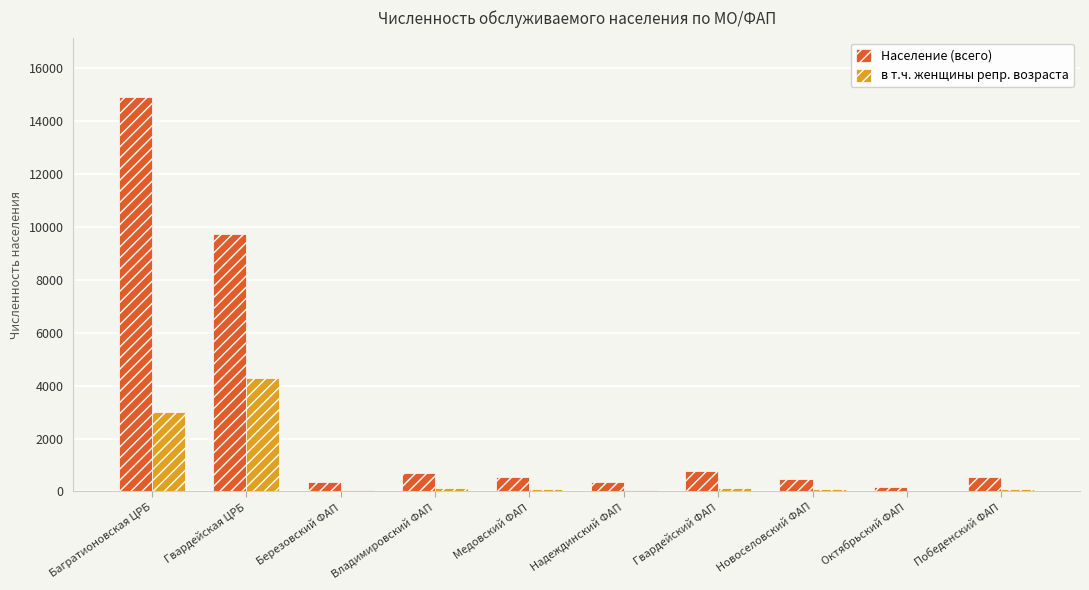

What are all the series names shown in the legend?

Население (всего), в т.ч. женщины репр. возраста